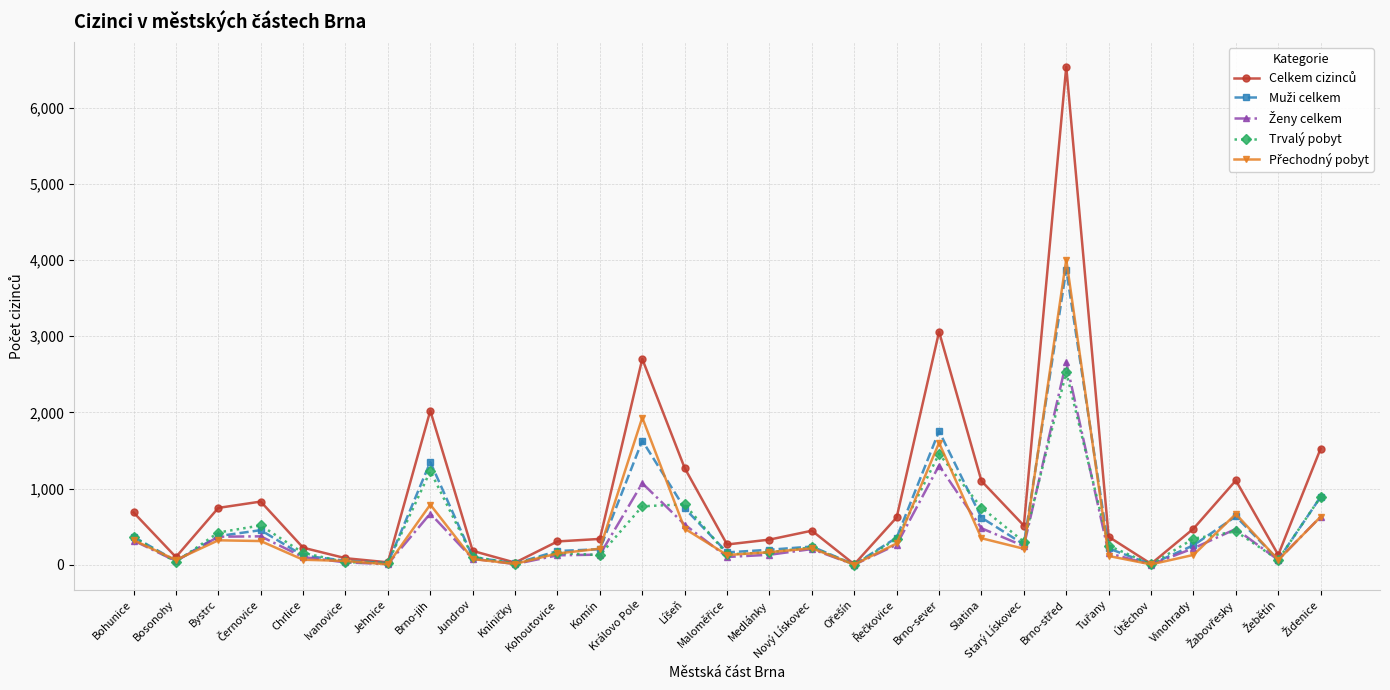

True or false: Trvalý pobyt has more than 1 interior local peaks.

True